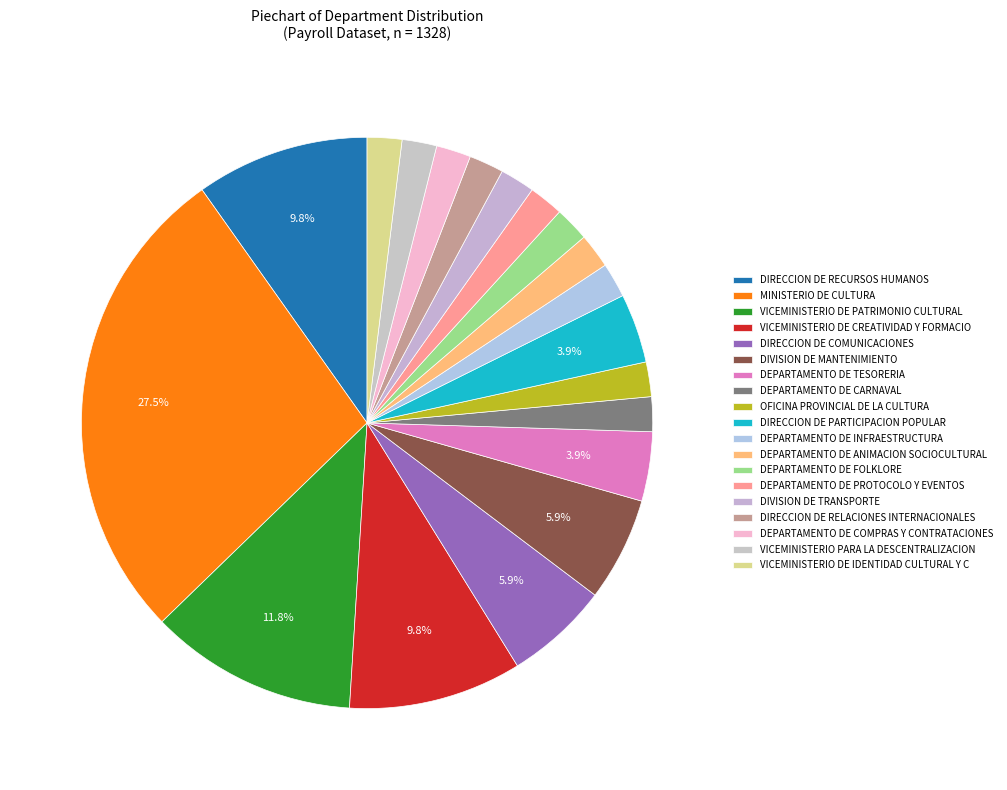

Which category has the biggest portion of the pie?

MINISTERIO DE CULTURA